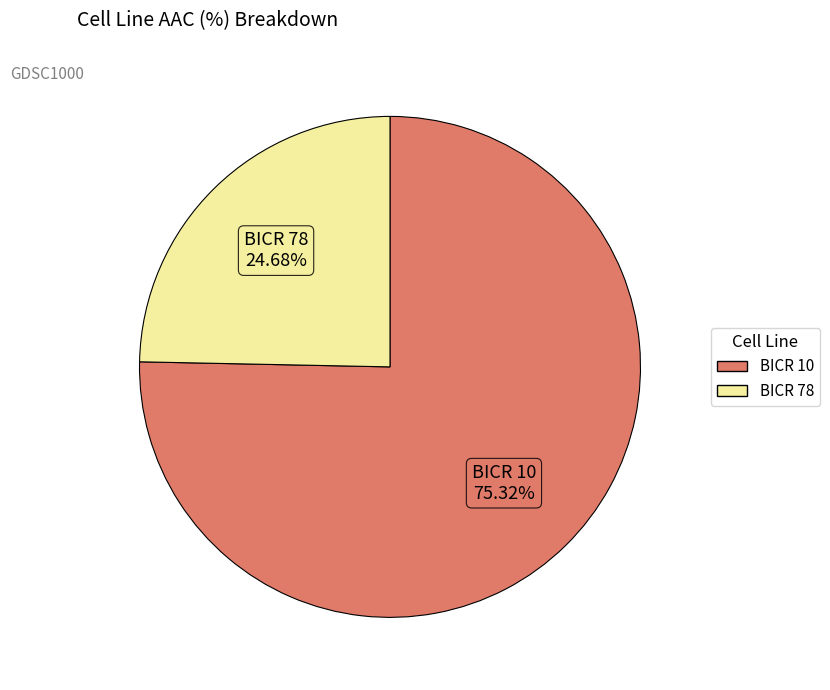

Does BICR 78 account for over 50% of the chart?

No